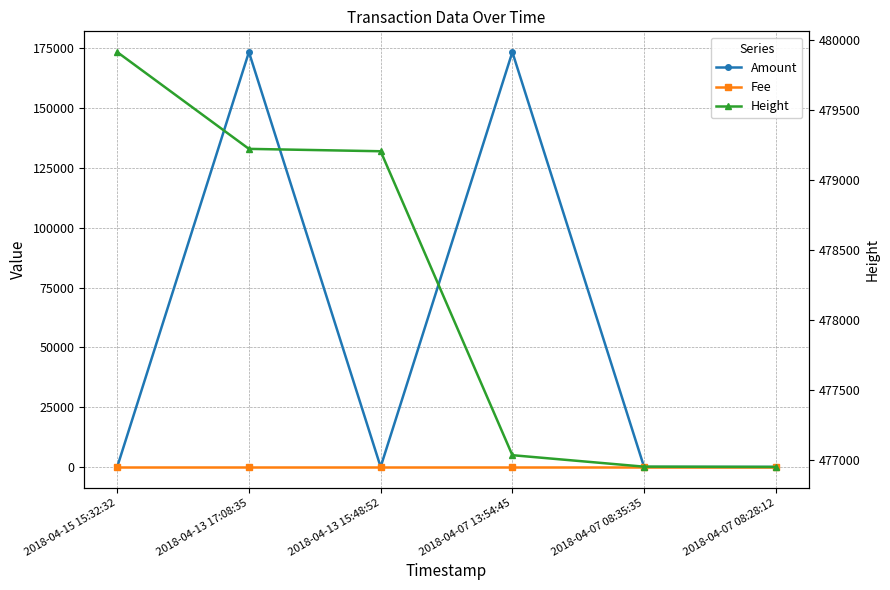

Between which two adjacent categories do Fee and Amount first intersect?

2018-04-15 15:32:32 and 2018-04-13 17:08:35